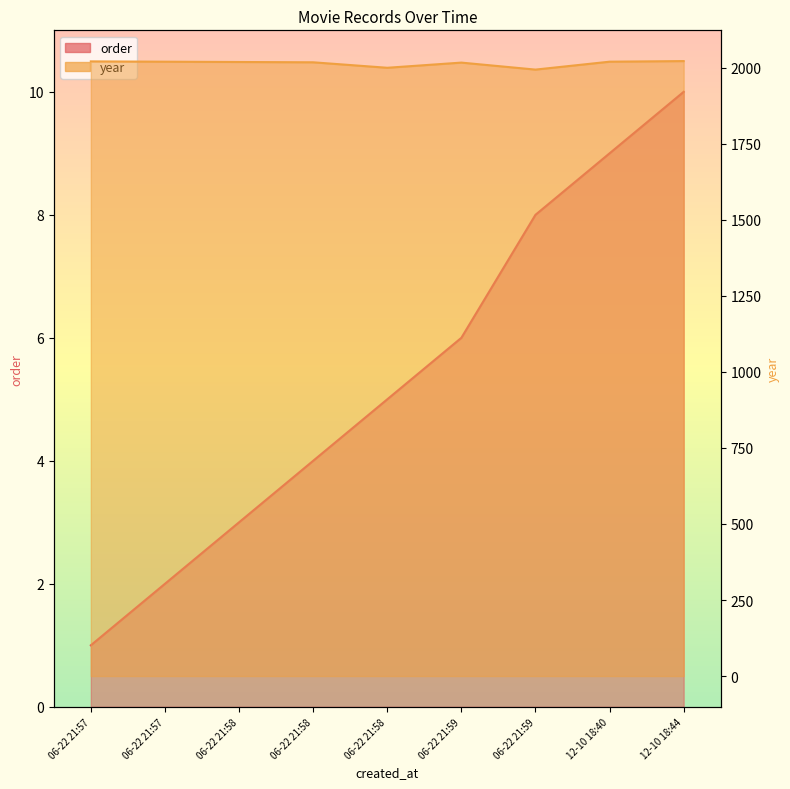

Which series changed the most between 06-22 21:57 and 06-22 21:58?

year